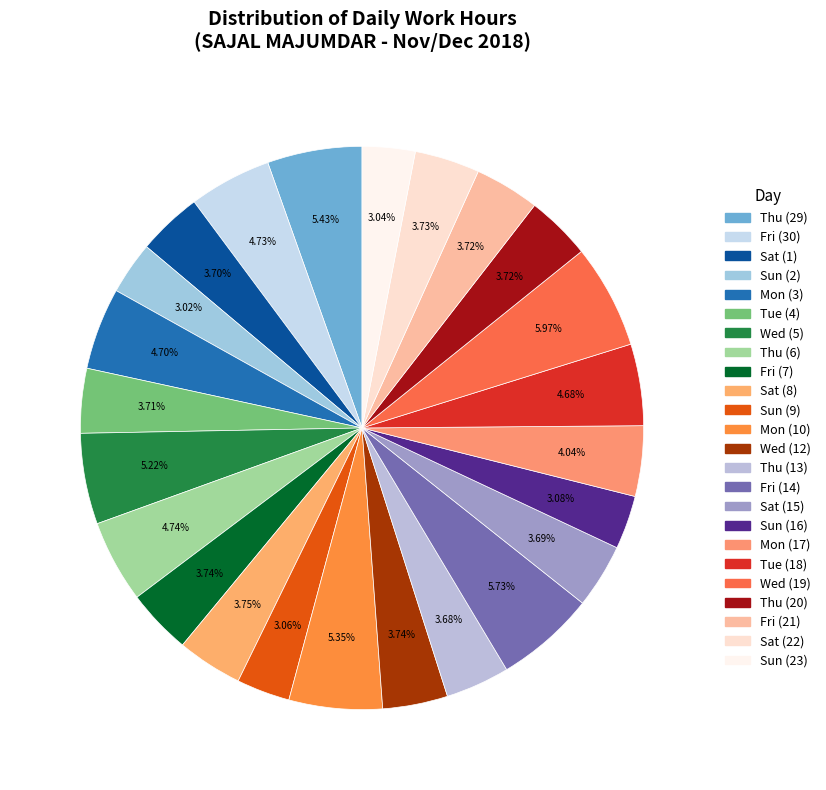

Does Sun (9) account for over 50% of the chart?

No